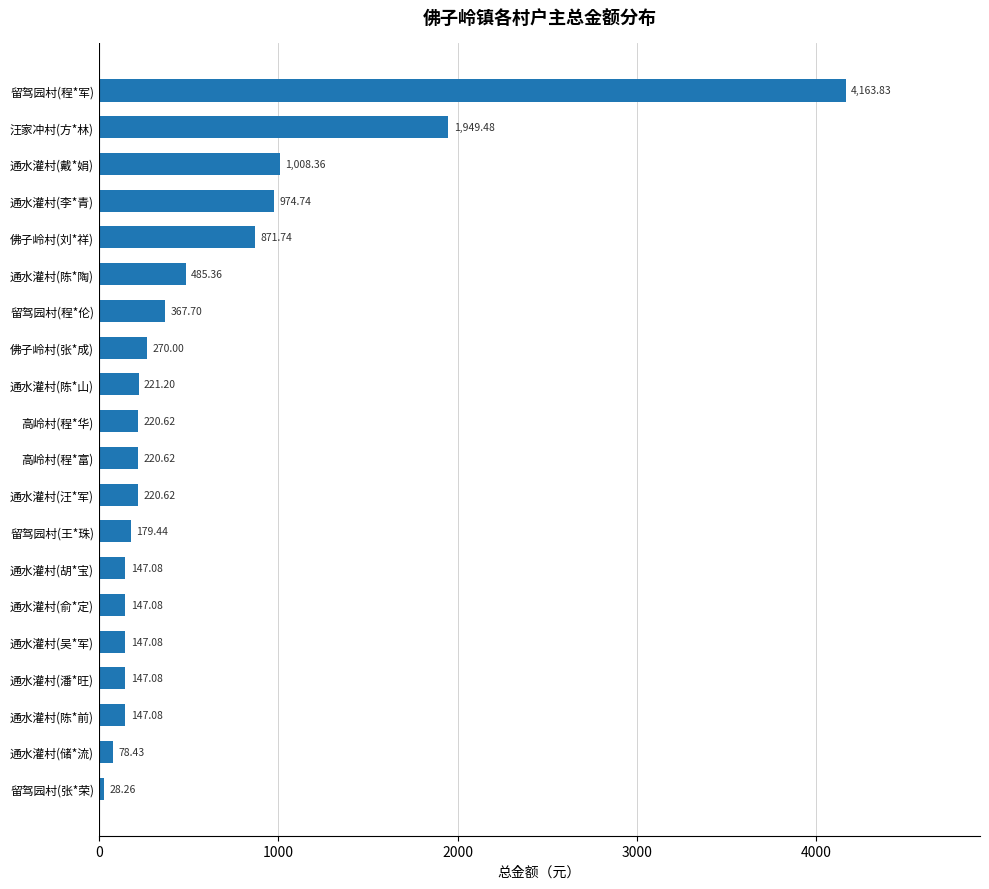

What is the change in value from 高岭村(程*富) to 通水灌村(潘*旺)?

-73.5